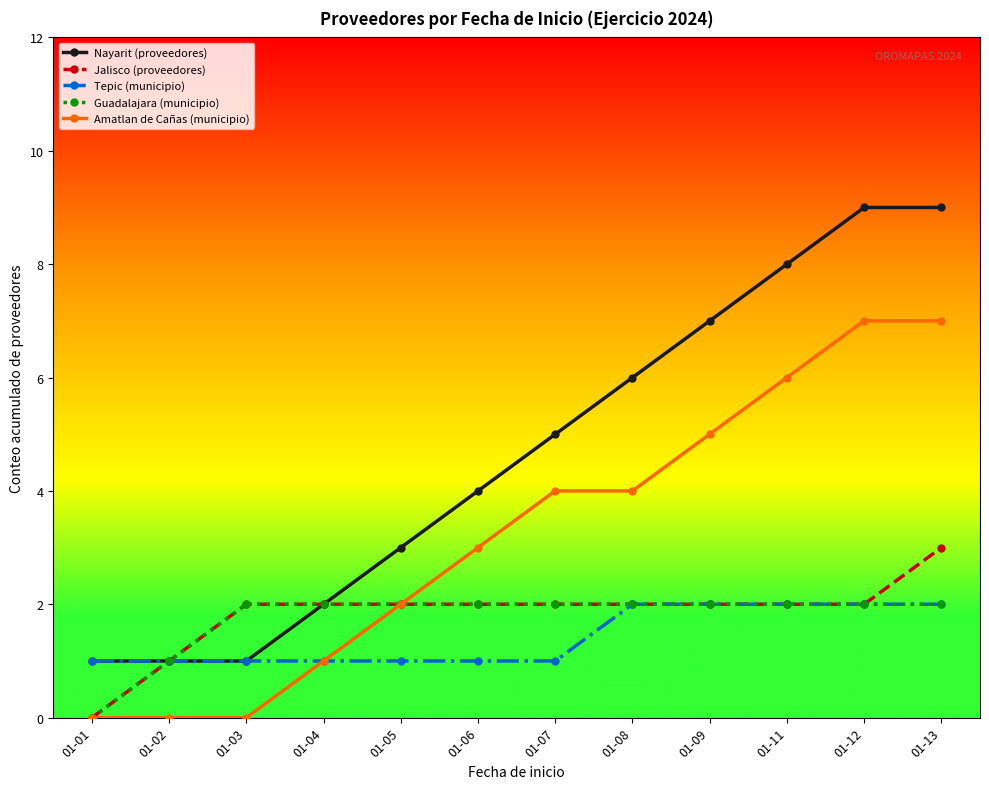

How many series are shown in this chart?

5